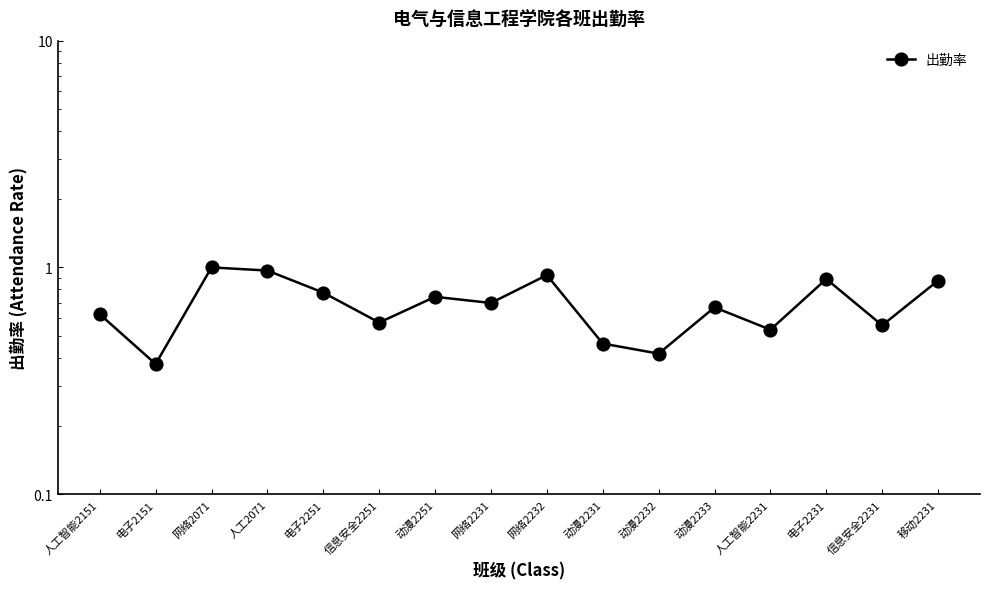

What position from the right is 动漫2232?

6